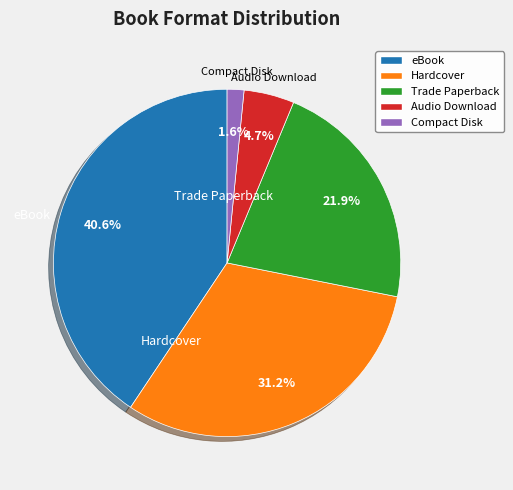

The eBook slice represents 41% of the pie. True or false?

True